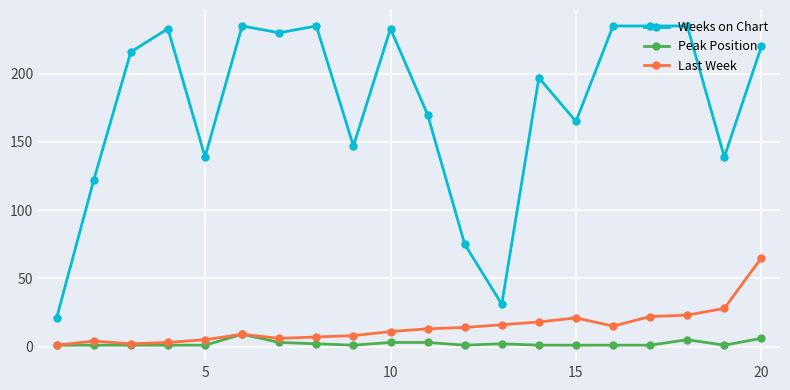

True or false: Weeks on Chart and Last Week intersect in this chart.

False